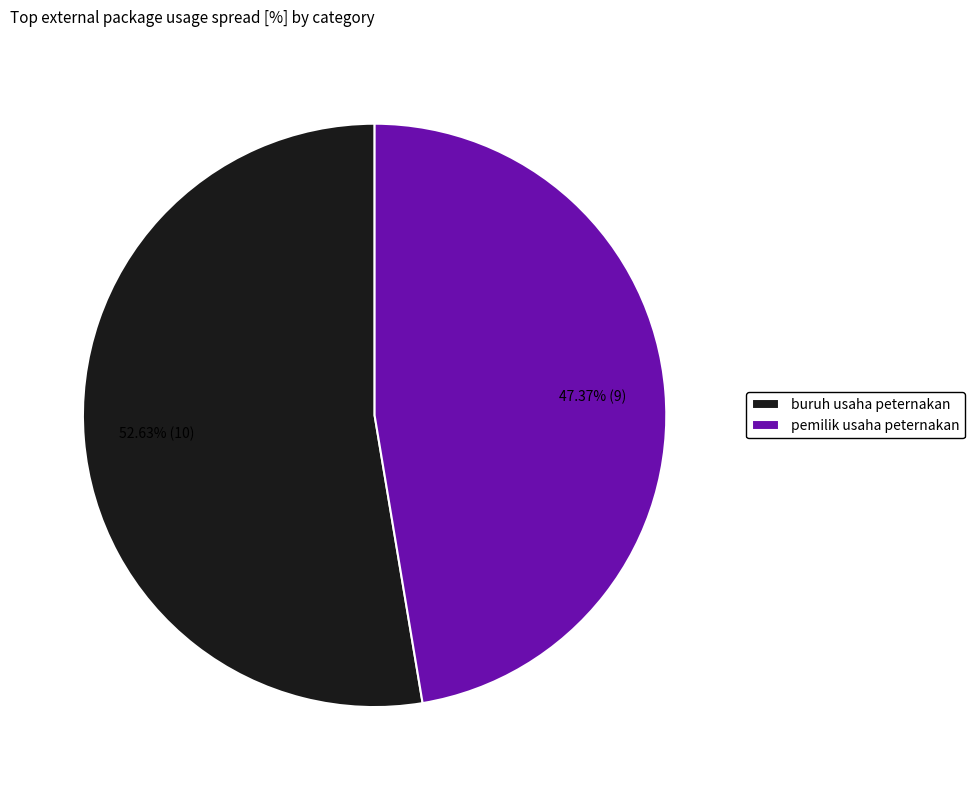

How much of the chart is everything except pemilik usaha peternakan?

52.6%